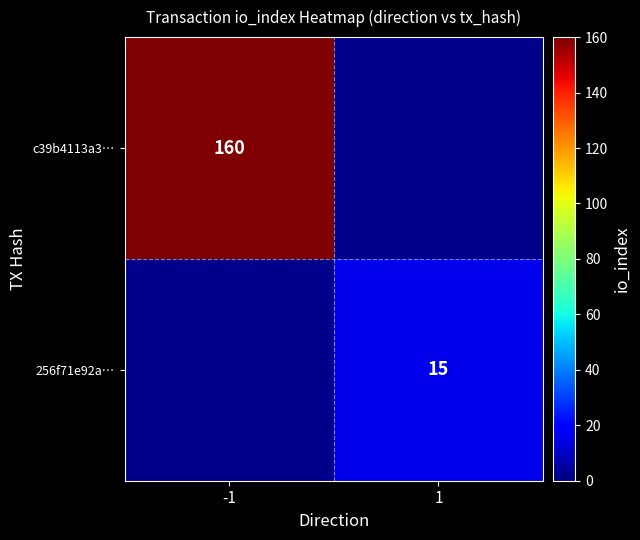

Is it true that 256f71e92a… equals 22 at 1?

False